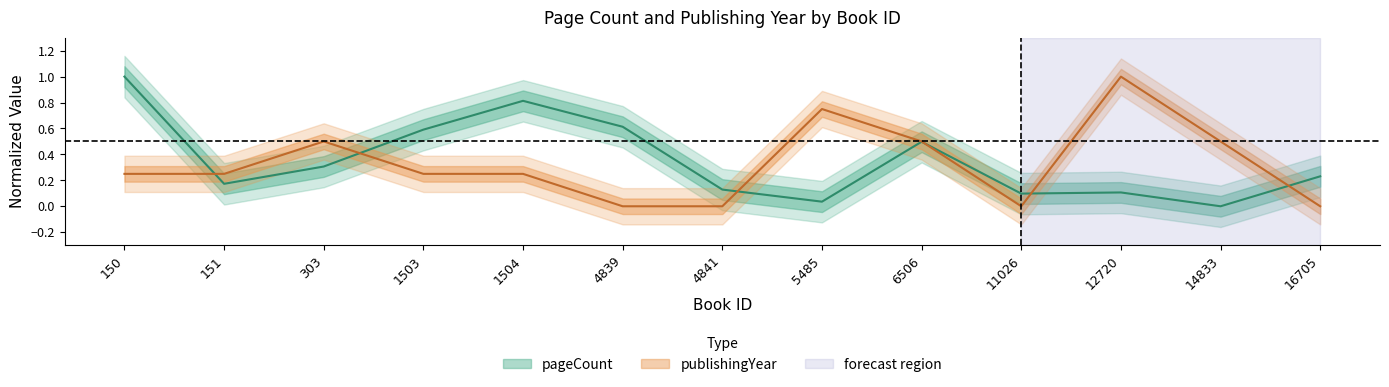

What is the total value across all series at 11026?

0.1